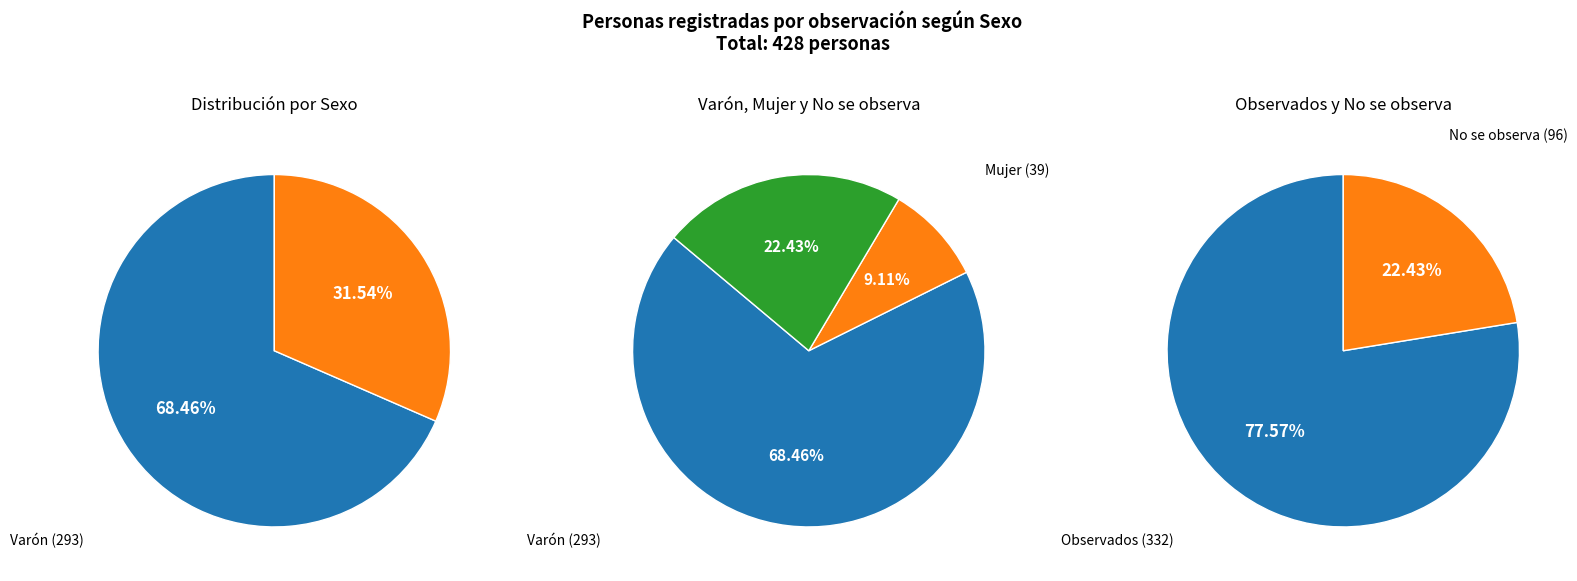

To the nearest percent, what is the average slice percentage?

33%